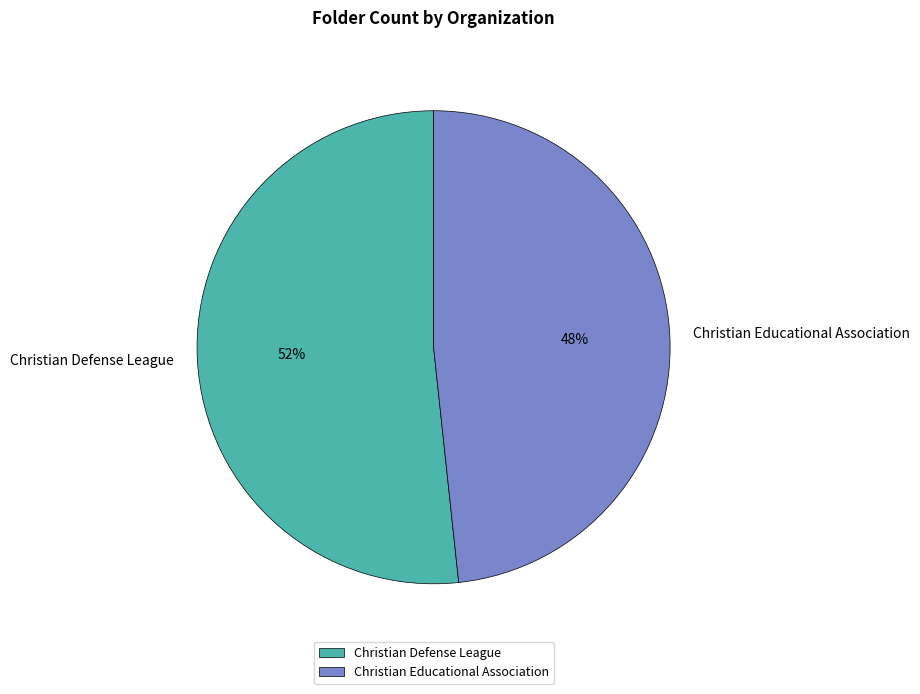

Between Christian Educational Association and Christian Defense League, which is larger?

Christian Defense League